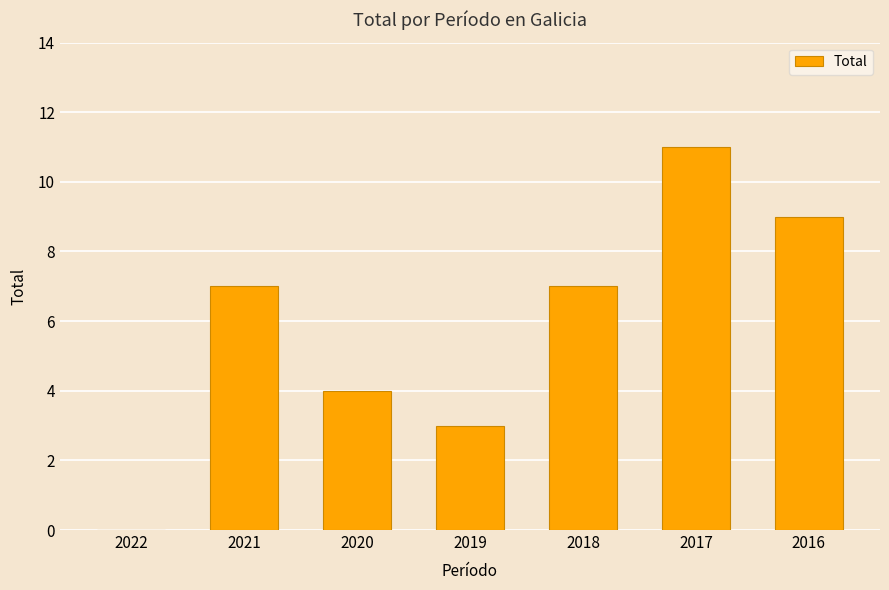

Reading left to right, transcribe all the data shown in this chart.

0	7	4	3	7	11	9